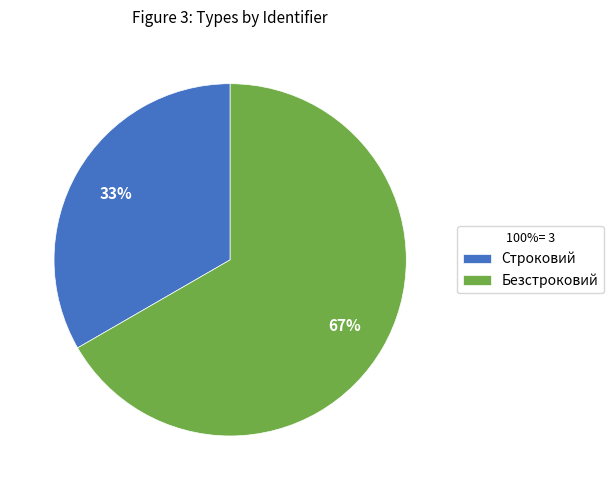

What is the ratio of the value at Безстроковий to the value at Строковий?

2.0